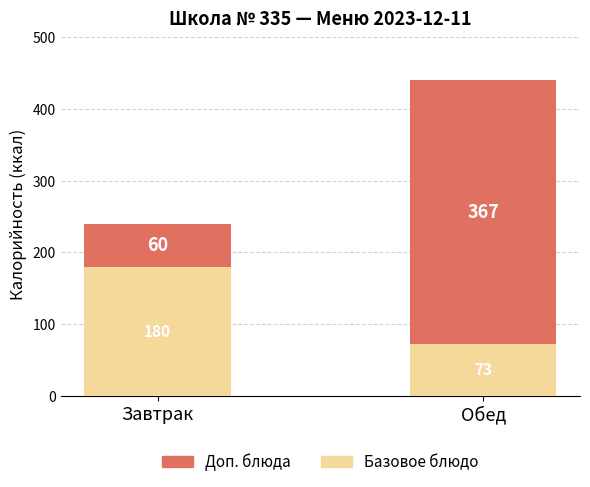

Count the number of categories in the chart.

2